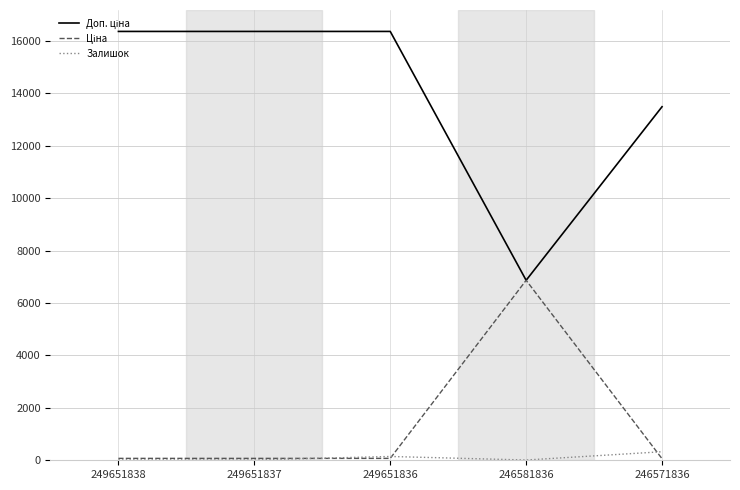

The Залишок series shows 10.0 at 246581836. True or false?

True